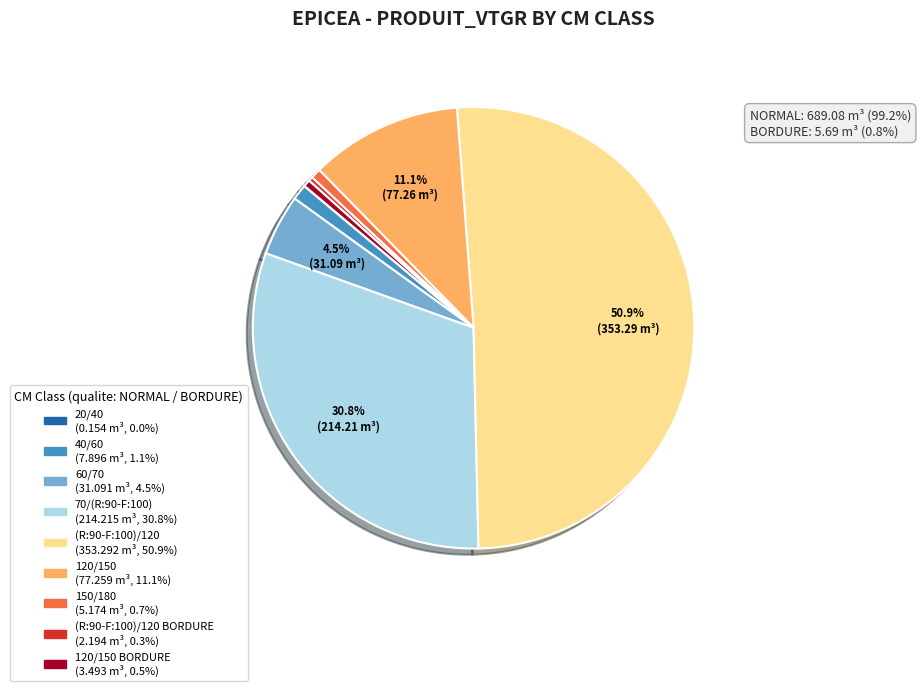

Rank the categories by value from highest to lowest.

(R:90-F:100)/120, 70/(R:90-F:100), 120/150, 60/70, 40/60, 150/180, 120/150 BORDURE, (R:90-F:100)/120 BORDURE, 20/40